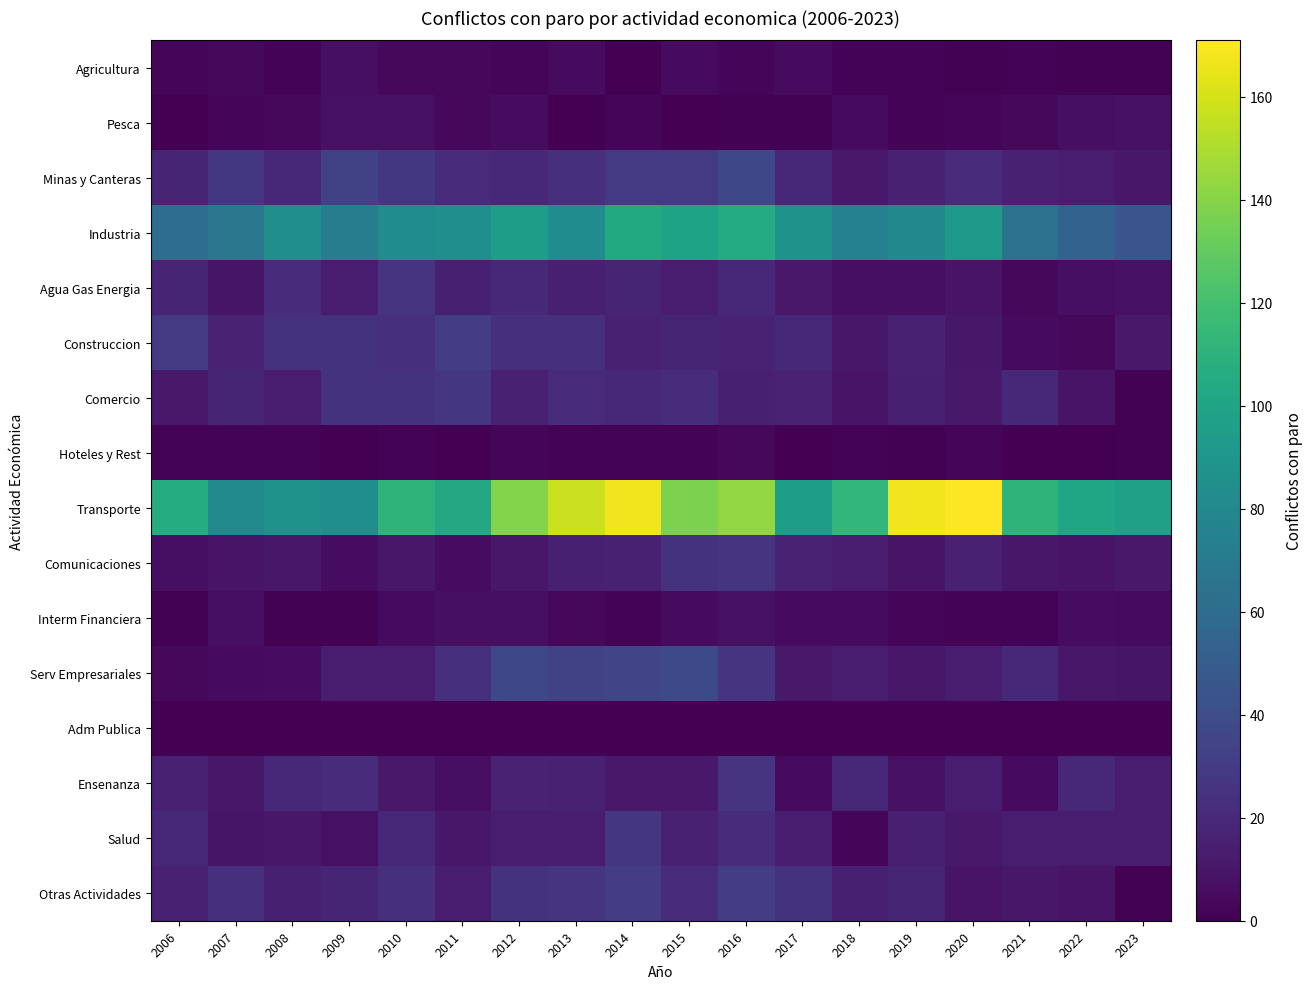

Reading left to right, transcribe all the data shown in this chart.

Agricultura: 2006=3	2007=4	2008=2	2009=7	2010=4	2011=4	2012=3	2013=5	2014=0	2015=5	2016=3	2017=5	2018=2	2019=2	2020=1	2021=2	2022=1	2023=1
Pesca: 2006=0	2007=3	2008=4	2009=8	2010=8	2011=4	2012=6	2013=0	2014=3	2015=0	2016=1	2017=1	2018=5	2019=2	2020=3	2021=4	2022=7	2023=8
Minas y Canteras: 2006=18	2007=28	2008=20	2009=34	2010=28	2011=21	2012=19	2013=23	2014=29	2015=29	2016=37	2017=19	2018=12	2019=16	2020=21	2021=16	2022=13	2023=11
Industria: 2006=61	2007=68	2008=85	2009=72	2010=83	2011=85	2012=95	2013=83	2014=104	2015=99	2016=105	2017=88	2018=75	2019=80	2020=92	2021=64	2022=54	2023=45
Agua Gas Energia: 2006=18	2007=10	2008=22	2009=13	2010=26	2011=15	2012=19	2013=15	2014=18	2015=13	2016=20	2017=12	2018=7	2019=7	2020=9	2021=4	2022=7	2023=8
Construccion: 2006=29	2007=17	2008=25	2009=25	2010=24	2011=31	2012=23	2013=24	2014=16	2015=18	2016=17	2017=19	2018=11	2019=16	2020=11	2021=5	2022=4	2023=12
Comercio: 2006=12	2007=18	2008=14	2009=25	2010=25	2011=27	2012=16	2013=21	2014=20	2015=22	2016=15	2017=17	2018=9	2019=15	2020=12	2021=19	2022=9	2023=1
Hoteles y Rest: 2006=2	2007=2	2008=2	2009=0	2010=2	2011=0	2012=3	2013=2	2014=2	2015=2	2016=4	2017=0	2018=2	2019=1	2020=3	2021=0	2022=0	2023=1
Transporte: 2006=106	2007=82	2008=87	2009=85	2010=111	2011=103	2012=139	2013=157	2014=167	2015=137	2016=143	2017=95	2018=113	2019=167	2020=171	2021=111	2022=101	2023=98
Comunicaciones: 2006=7	2007=9	2008=11	2009=6	2010=11	2011=6	2012=11	2013=15	2014=16	2015=25	2016=26	2017=17	2018=14	2019=9	2020=16	2021=11	2022=9	2023=12
Interm Financiera: 2006=1	2007=7	2008=1	2009=1	2010=5	2011=7	2012=7	2013=4	2014=2	2015=5	2016=8	2017=5	2018=5	2019=3	2020=2	2021=2	2022=6	2023=5
Serv Empresariales: 2006=4	2007=5	2008=6	2009=13	2010=13	2011=23	2012=37	2013=34	2014=36	2015=38	2016=26	2017=12	2018=13	2019=11	2020=14	2021=19	2022=11	2023=10
Adm Publica: 2006=0	2007=0	2008=0	2009=0	2010=0	2011=0	2012=0	2013=0	2014=0	2015=0	2016=0	2017=0	2018=0	2019=0	2020=0	2021=0	2022=0	2023=0
Ensenanza: 2006=16	2007=11	2008=20	2009=22	2010=12	2011=7	2012=17	2013=16	2014=12	2015=12	2016=26	2017=5	2018=20	2019=8	2020=13	2021=5	2022=20	2023=14
Salud: 2006=20	2007=10	2008=11	2009=8	2010=19	2011=11	2012=14	2013=14	2014=27	2015=16	2016=22	2017=14	2018=3	2019=15	2020=12	2021=13	2022=14	2023=13
Otras Actividades: 2006=16	2007=24	2008=15	2009=18	2010=23	2011=13	2012=25	2013=26	2014=31	2015=21	2016=31	2017=25	2018=15	2019=18	2020=9	2021=11	2022=9	2023=1